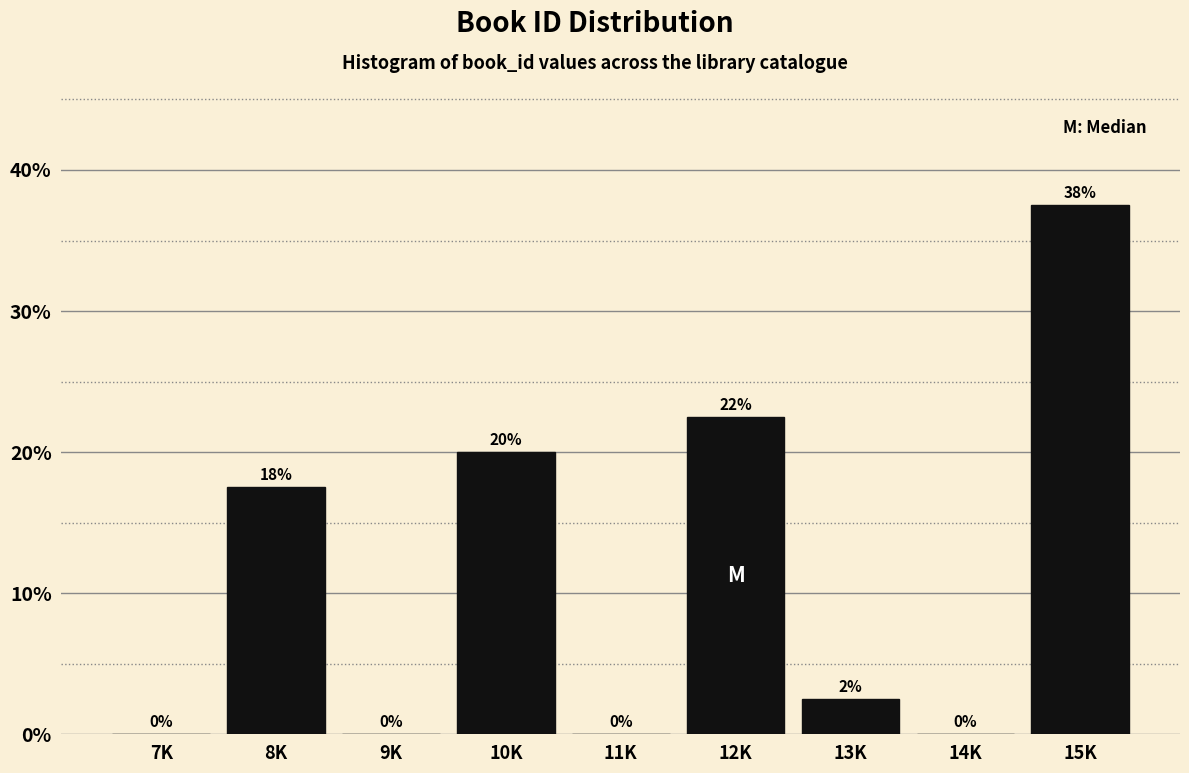

At which label is the value closest to 18?

8K